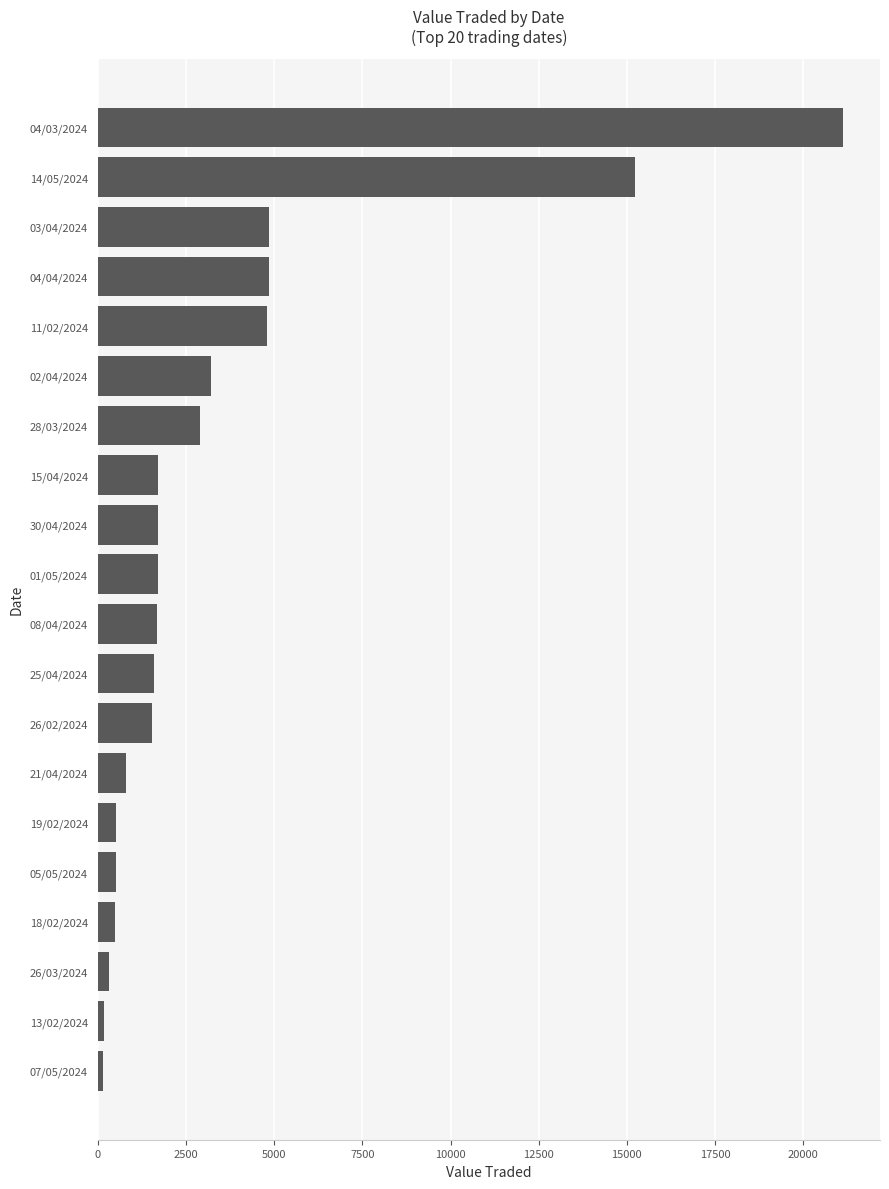

Is it true that the value at 18/02/2024 is 484?

True